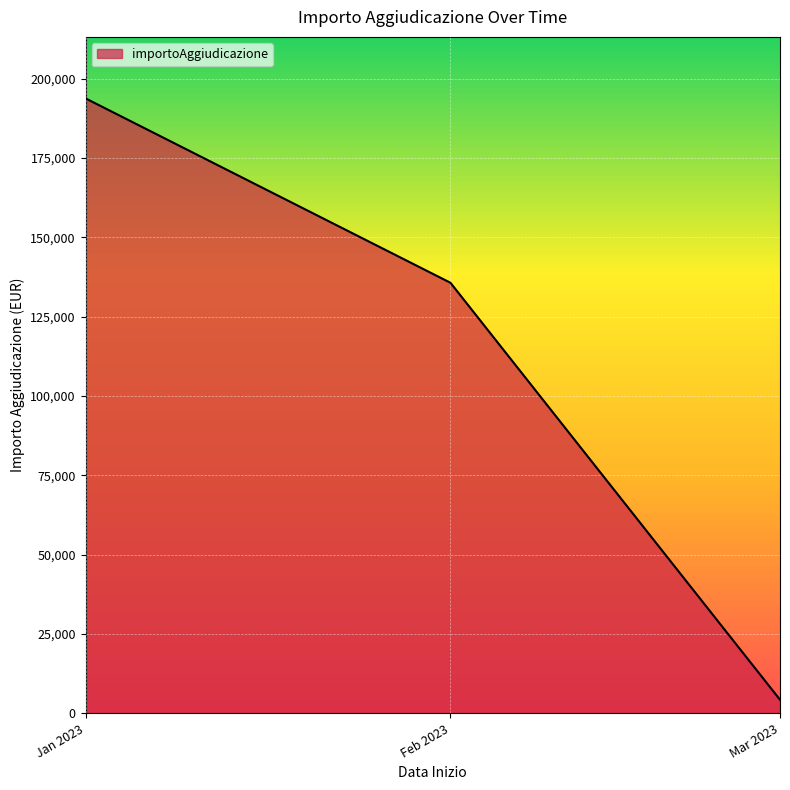

Which has a higher value, Jan 2023 or Feb 2023?

Jan 2023